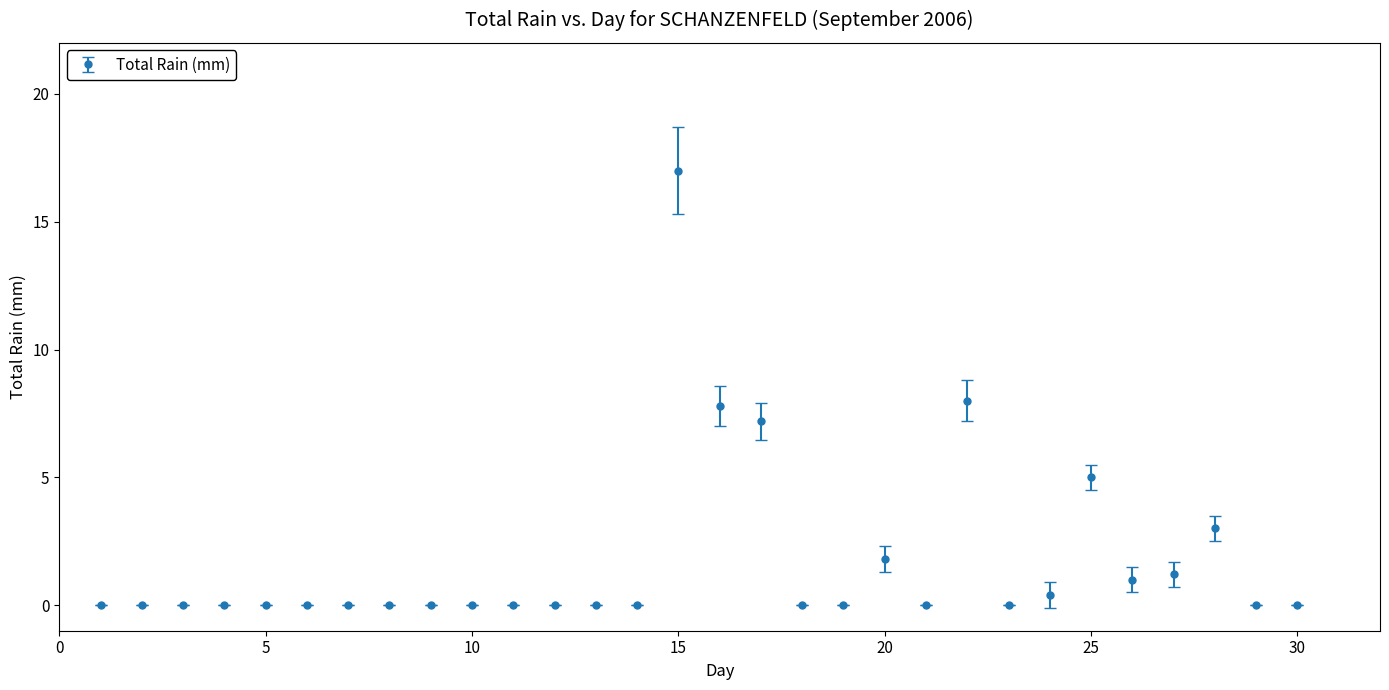

True or false: the data has more than 2 interior local peaks.

True